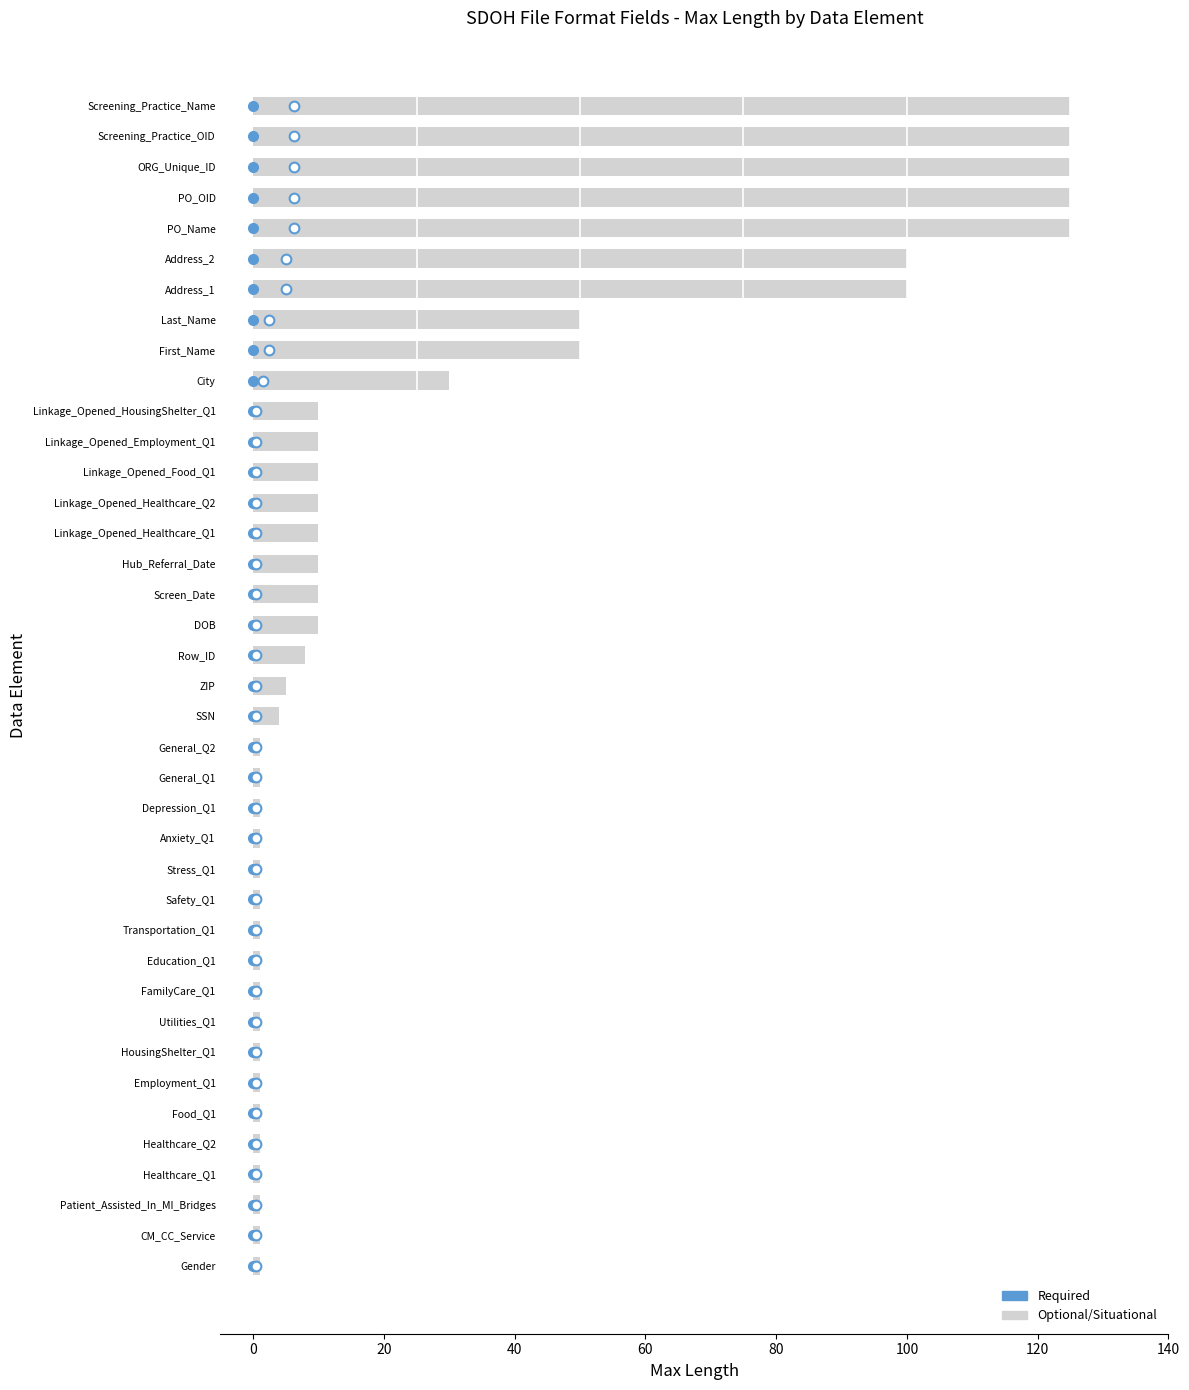

What is the change in value from ZIP to Address_2?

+95